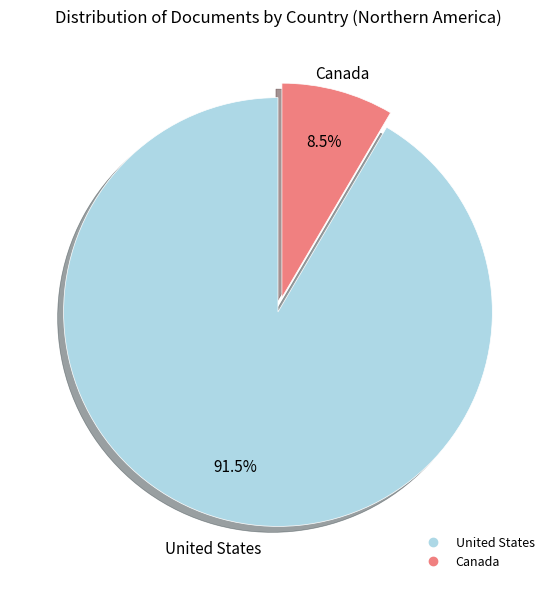

To the nearest percent, what is the average slice percentage?

50%